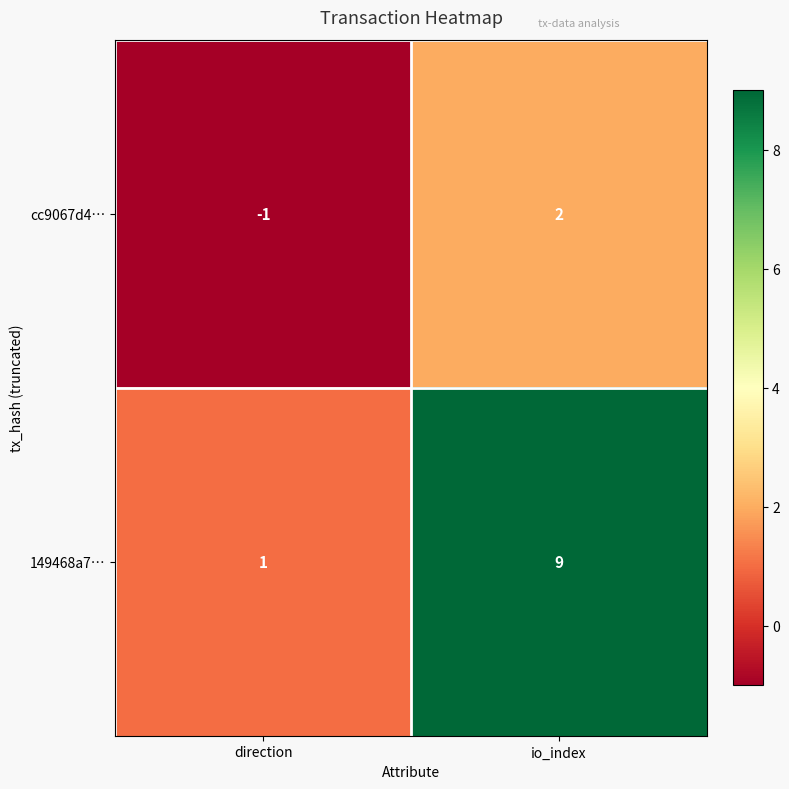

Which category has the lowest value in the cc9067d4… series?

direction